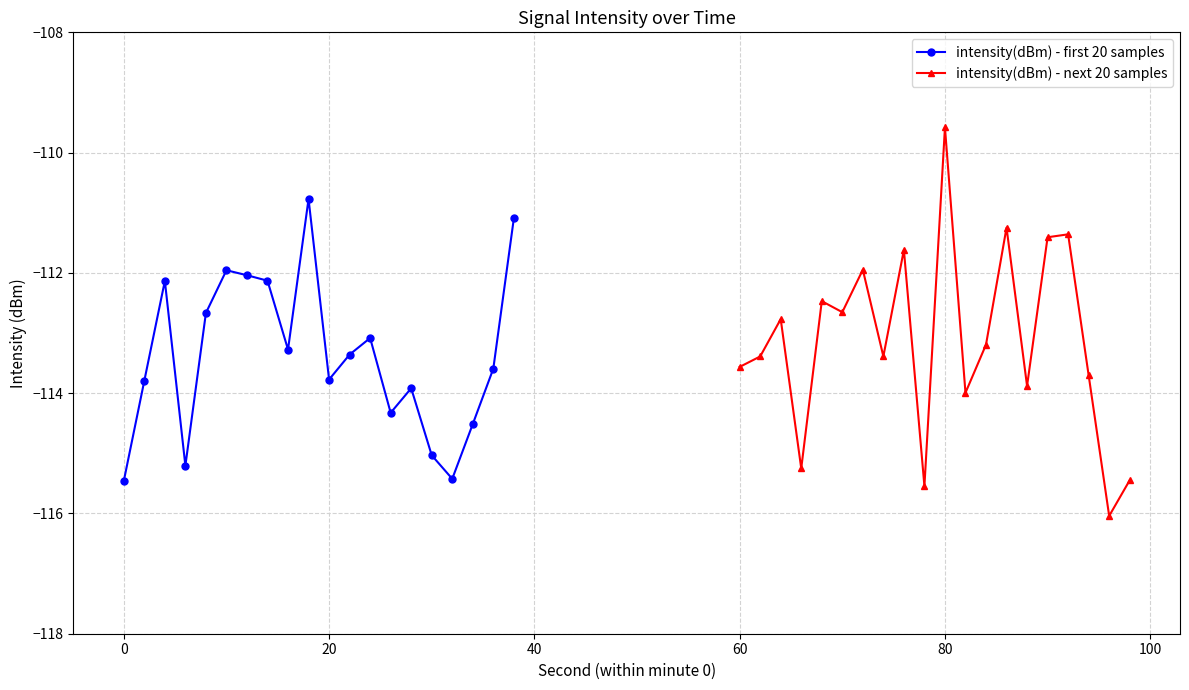

What are all the series names shown in the legend?

intensity(dBm) - first 20 samples, intensity(dBm) - next 20 samples